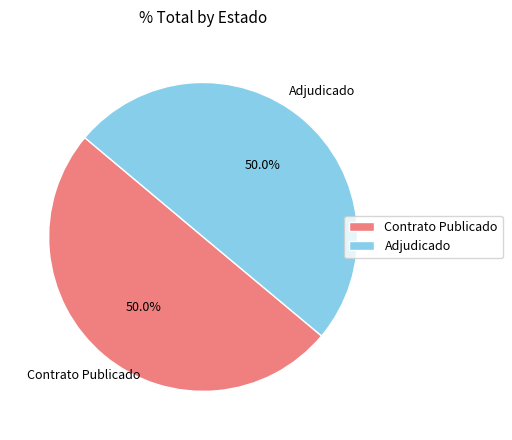

Combined, do Contrato Publicado and Adjudicado account for over 50%?

Yes